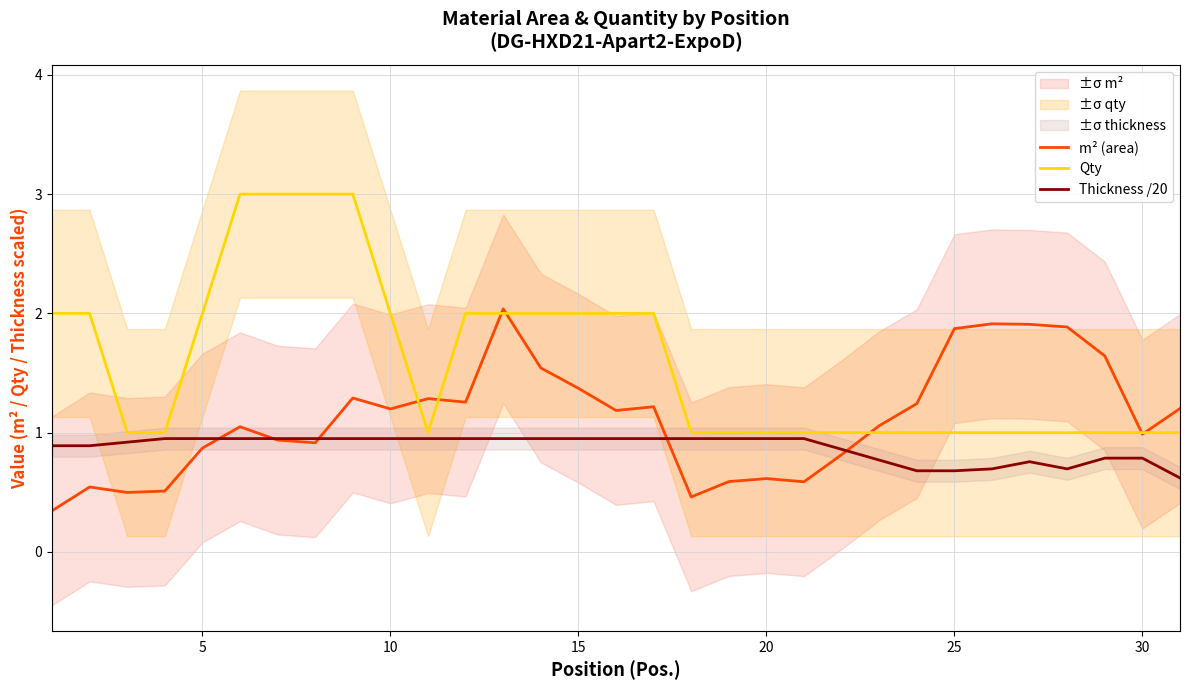

The value of Thickness /20 at 25 is 1.6. True or false?

False